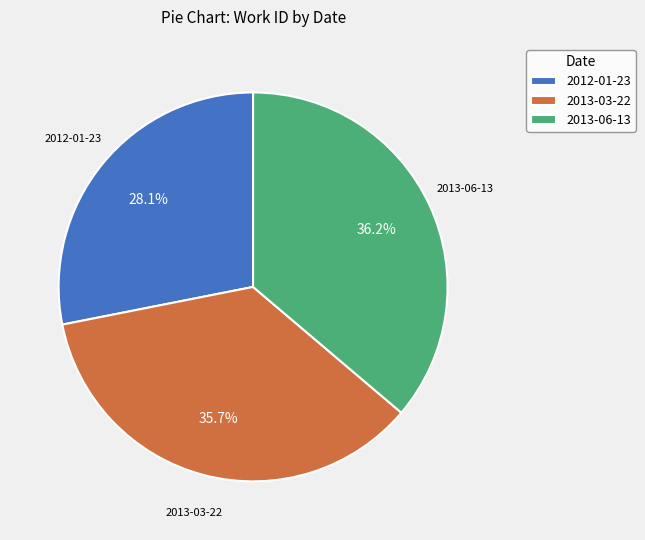

What portion of the pie excludes 2013-03-22?

64.3%